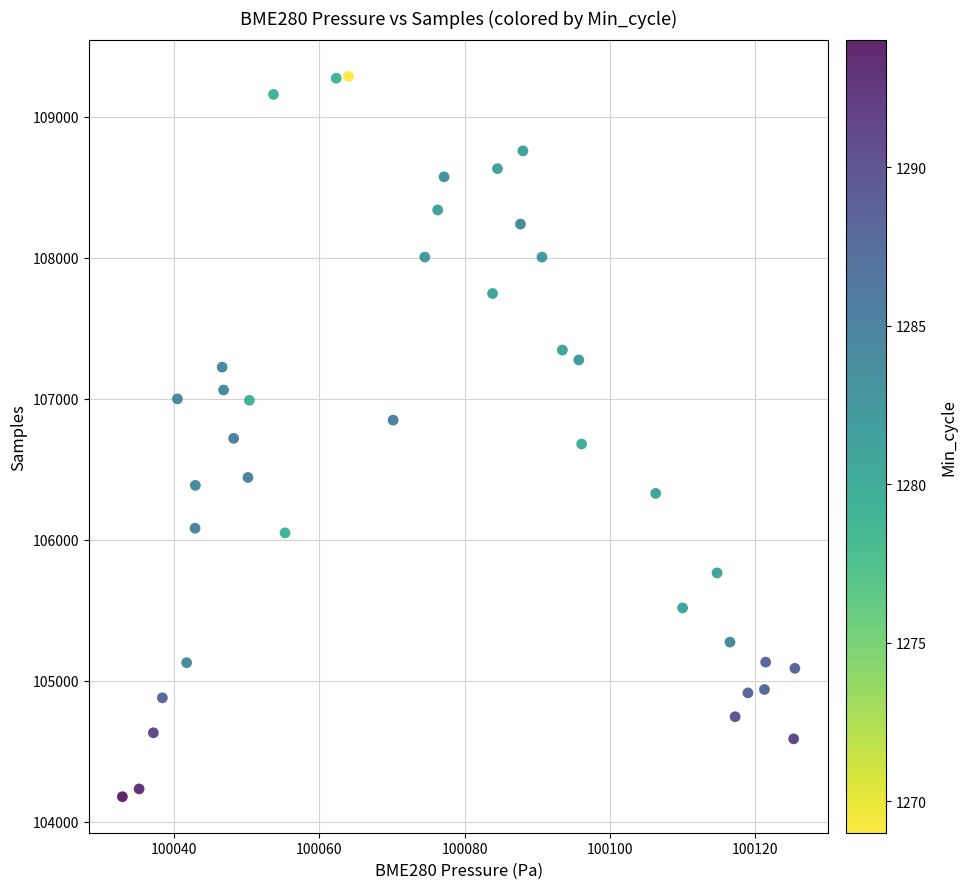

What is the range of Y values (max minus min)?

5106